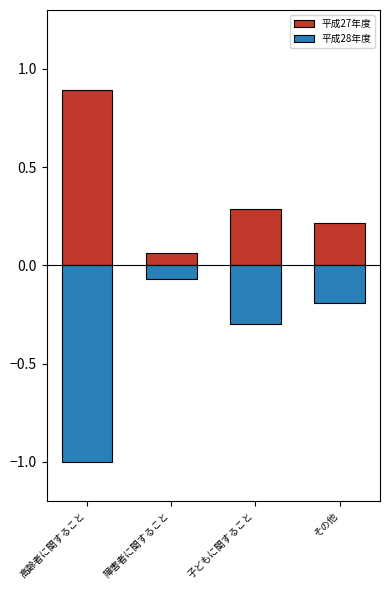

What is the maximum value for 平成28年度?

-0.1